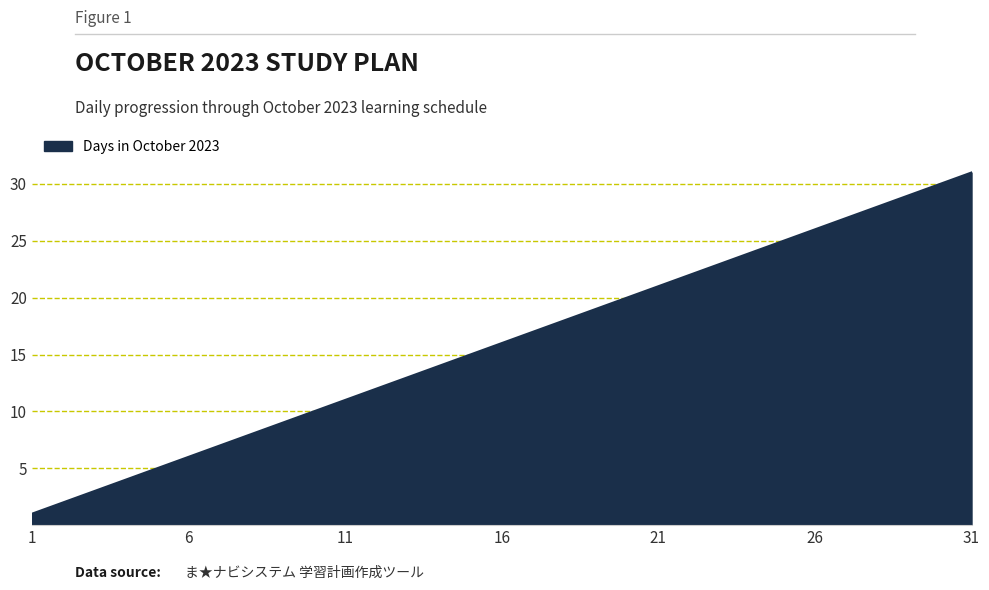

How many distinct data groups are displayed?

1